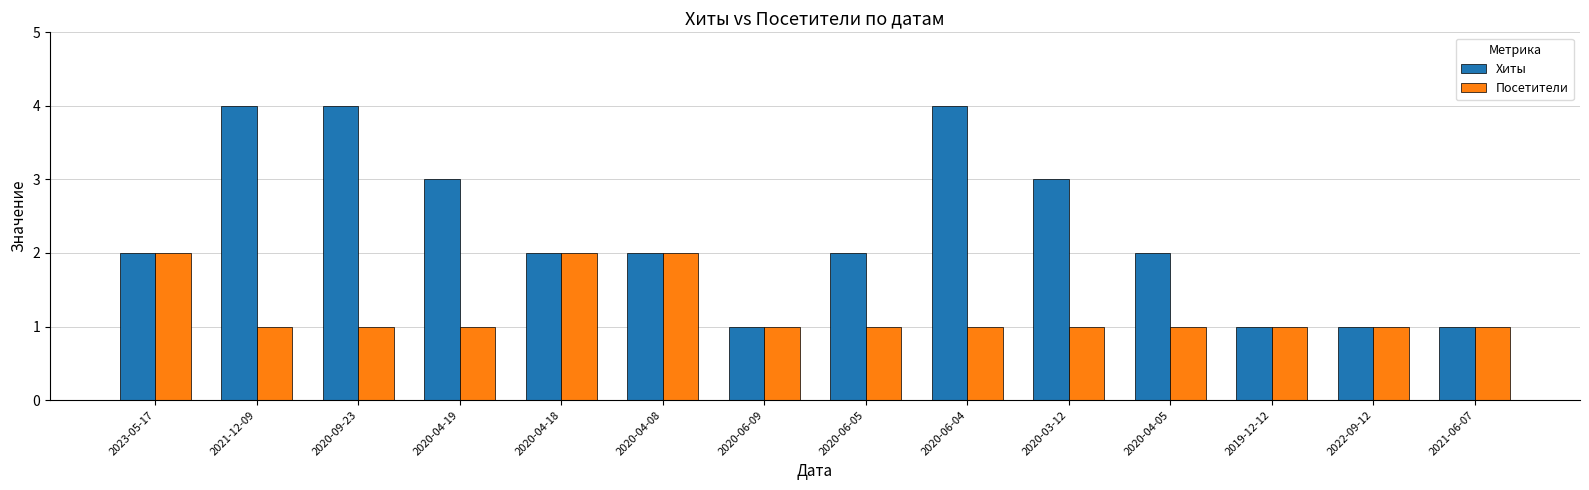

What is the sum of all Посетители values?

17